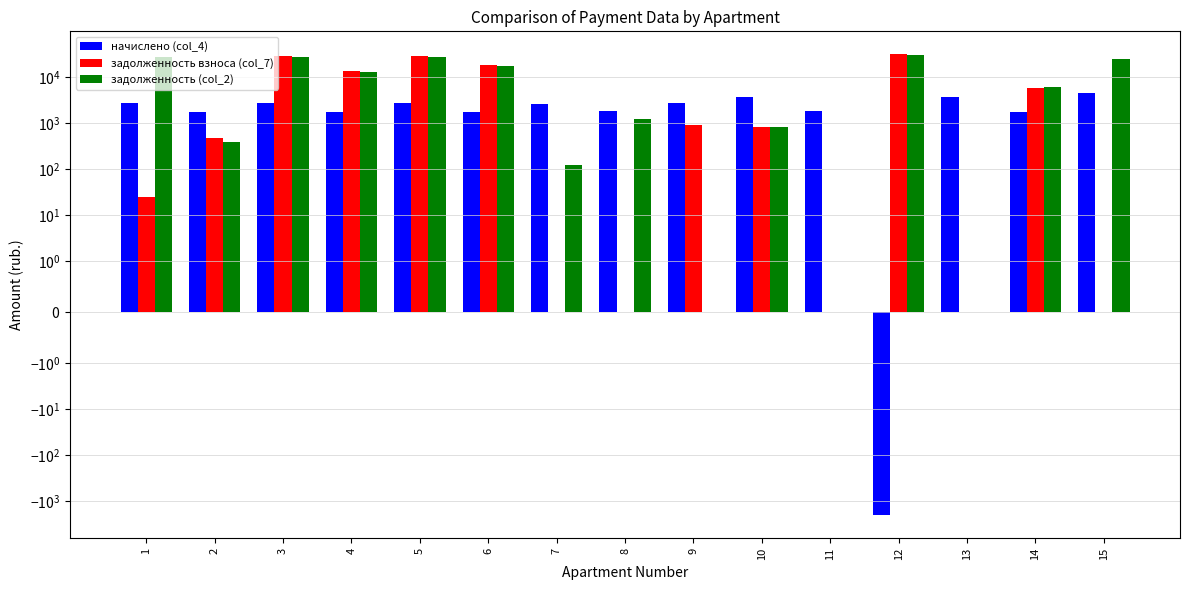

At which label does начислено (col_4) first exceed 2616?

1